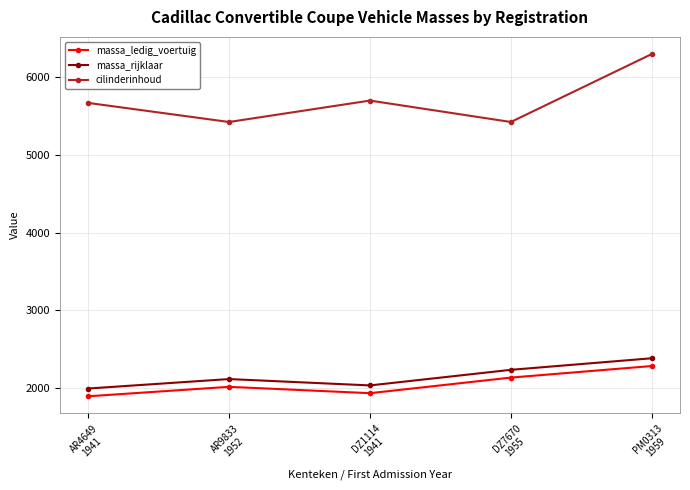

At how many categories does at least one series exceed 4003?

5